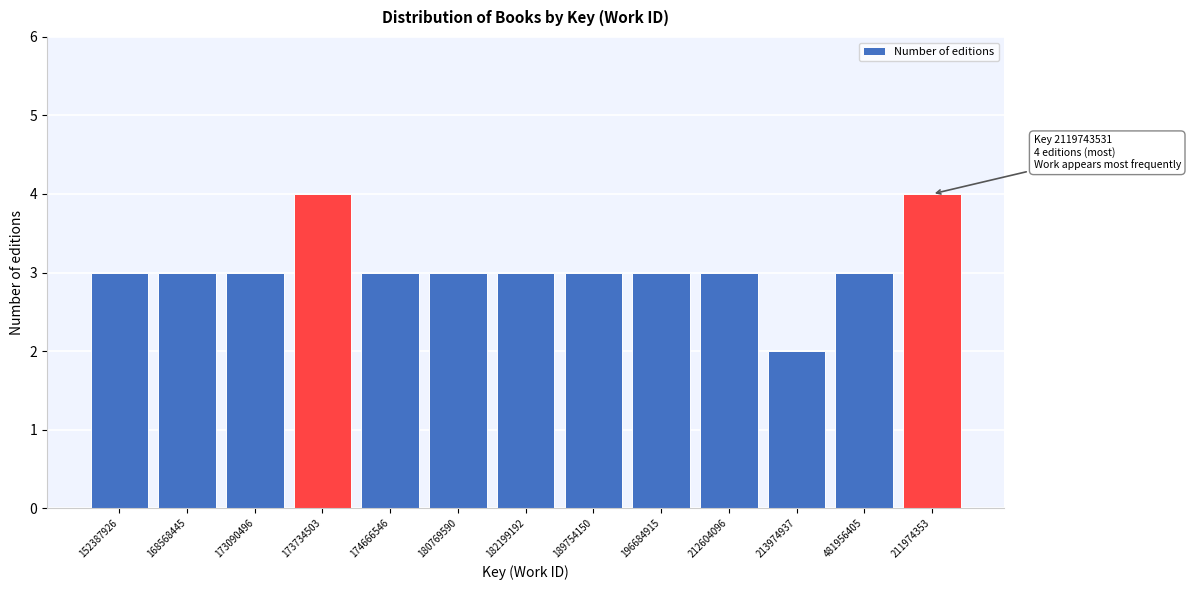

Reading right to left, extract all data points from this chart.

211974353=4	481956405=3	213974937=2	212604096=3	196684915=3	189754150=3	182199192=3	180769590=3	174666546=3	173734503=4	173090496=3	168568445=3	152387926=3